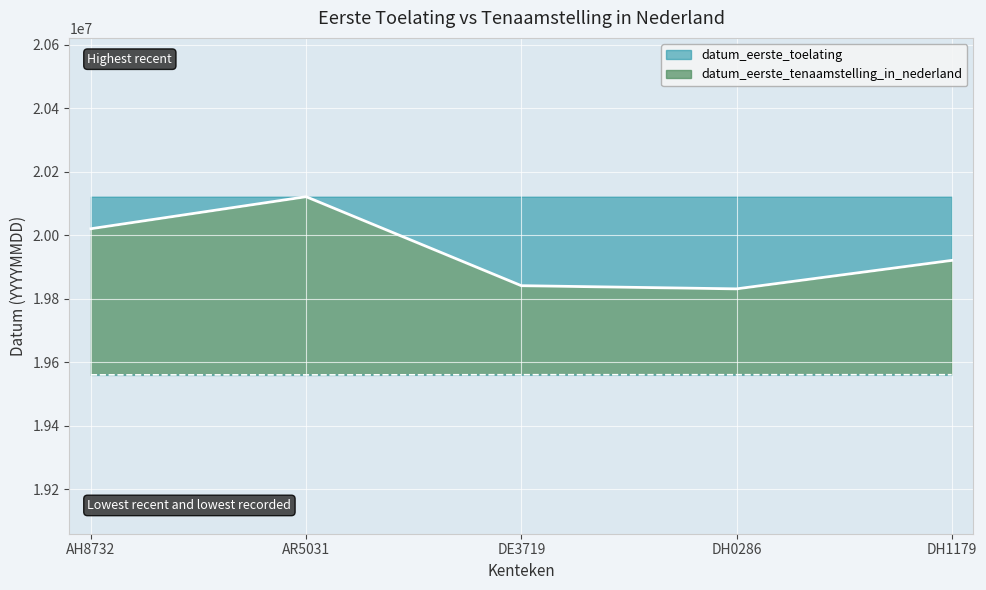

What are all the series names shown in the legend?

datum_eerste_toelating, datum_eerste_tenaamstelling_in_nederland